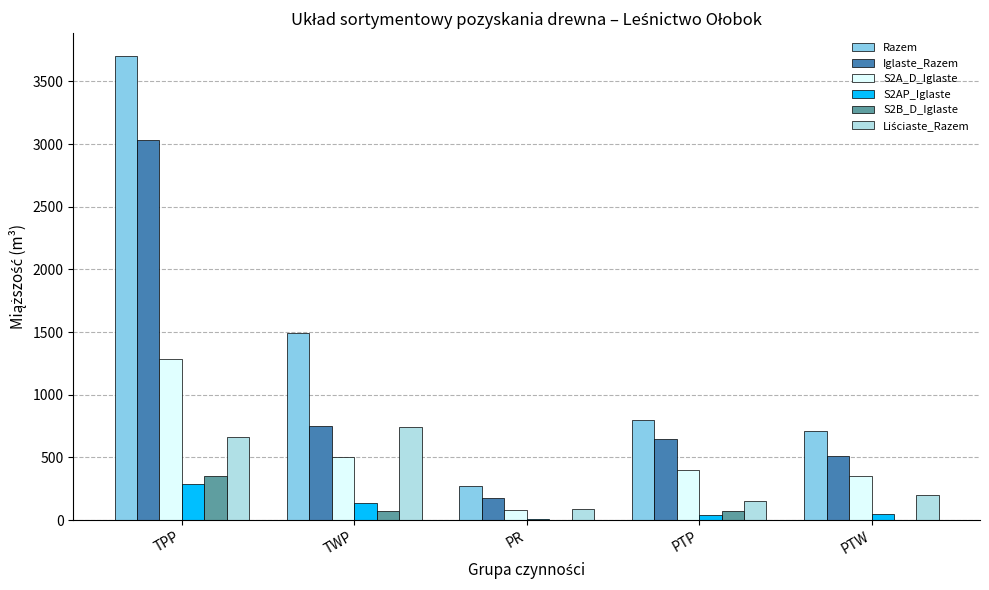

How many groups of bars are there?

5